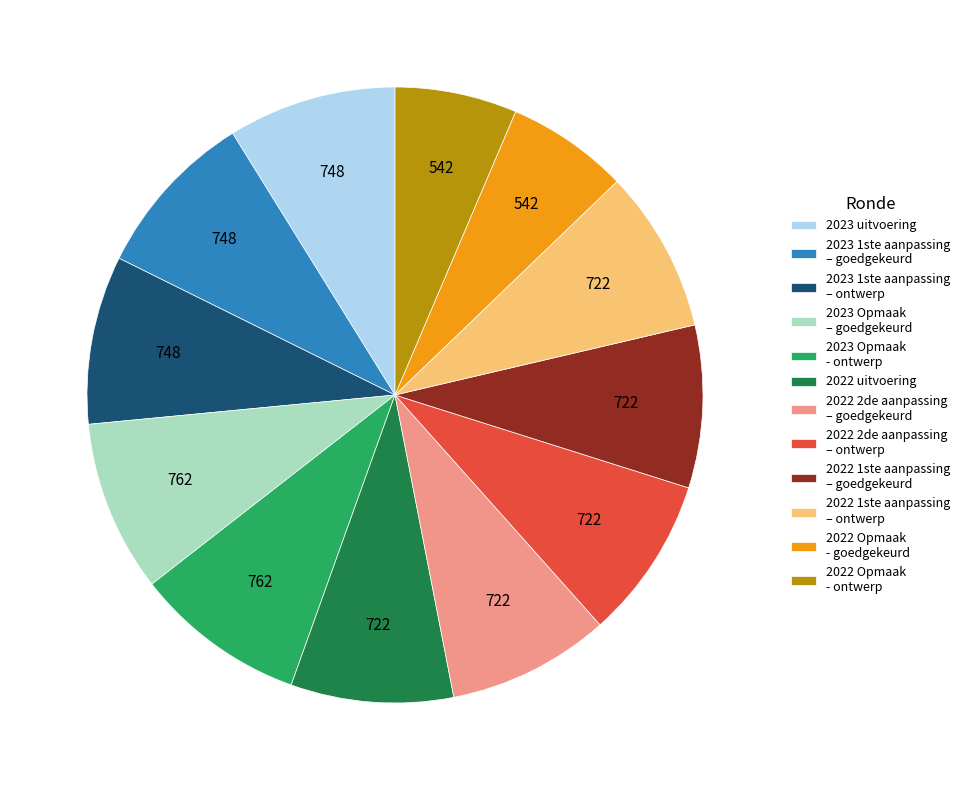

Combined, do 2023 1ste aanpassing – ontwerp and 2022 Opmaak - ontwerp account for over 50%?

No